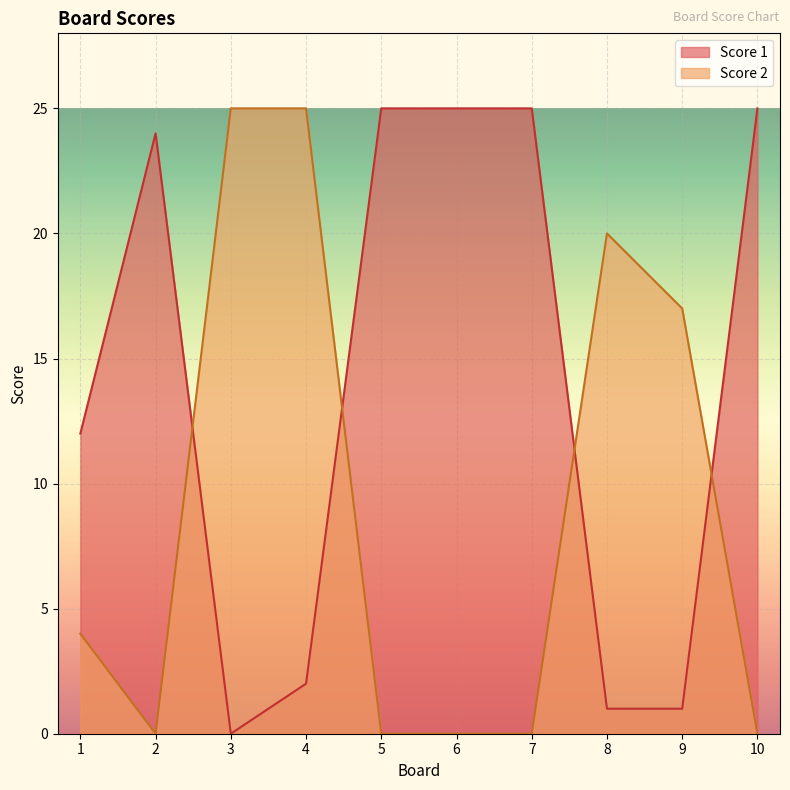

How many distinct data groups are displayed?

2